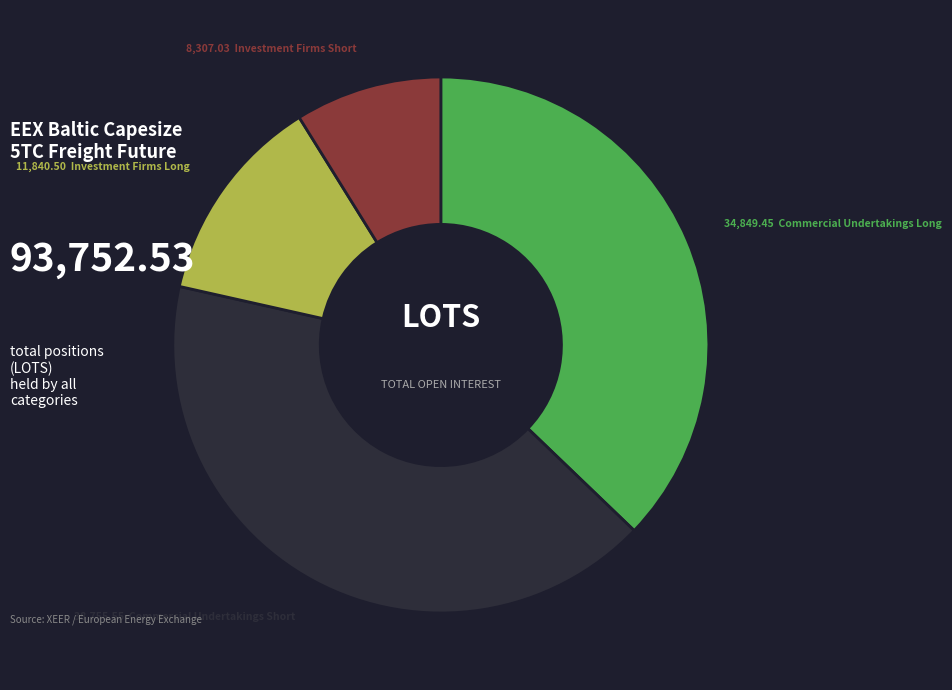

Is there any slice that represents more than half of the pie?

No